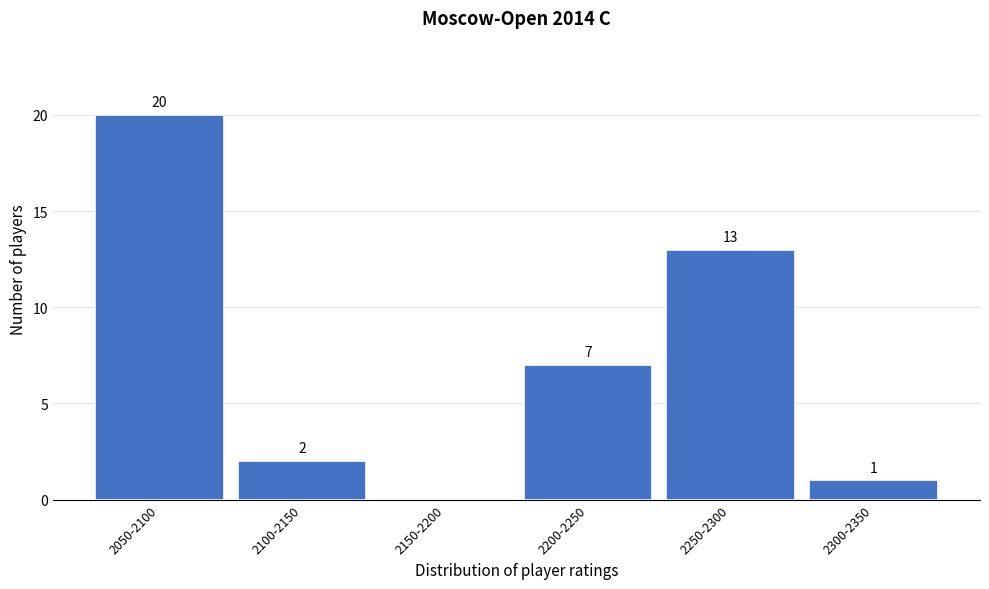

Reading left to right, transcribe all the data shown in this chart.

2050-2100=20	2100-2150=2	2150-2200=0	2200-2250=7	2250-2300=13	2300-2350=1